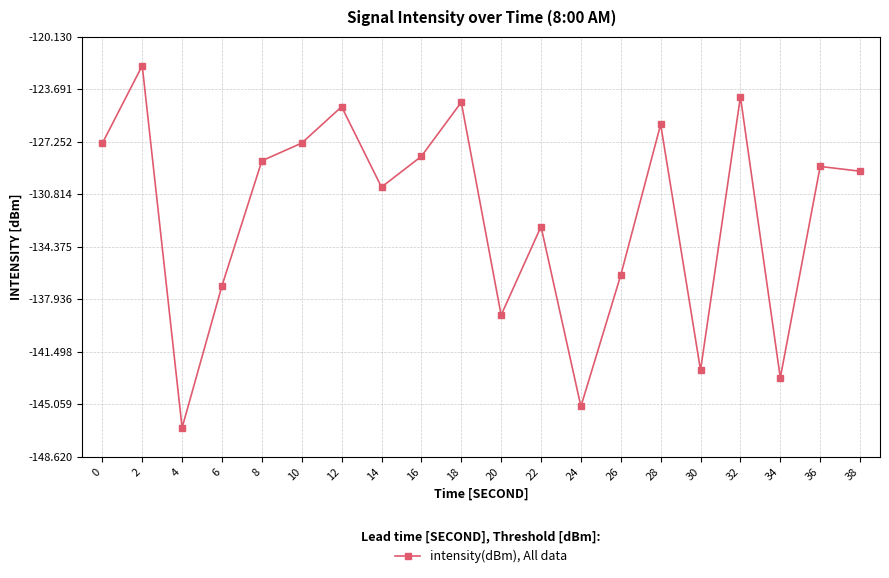

True or false: the data shows -128.2 at 16.

True